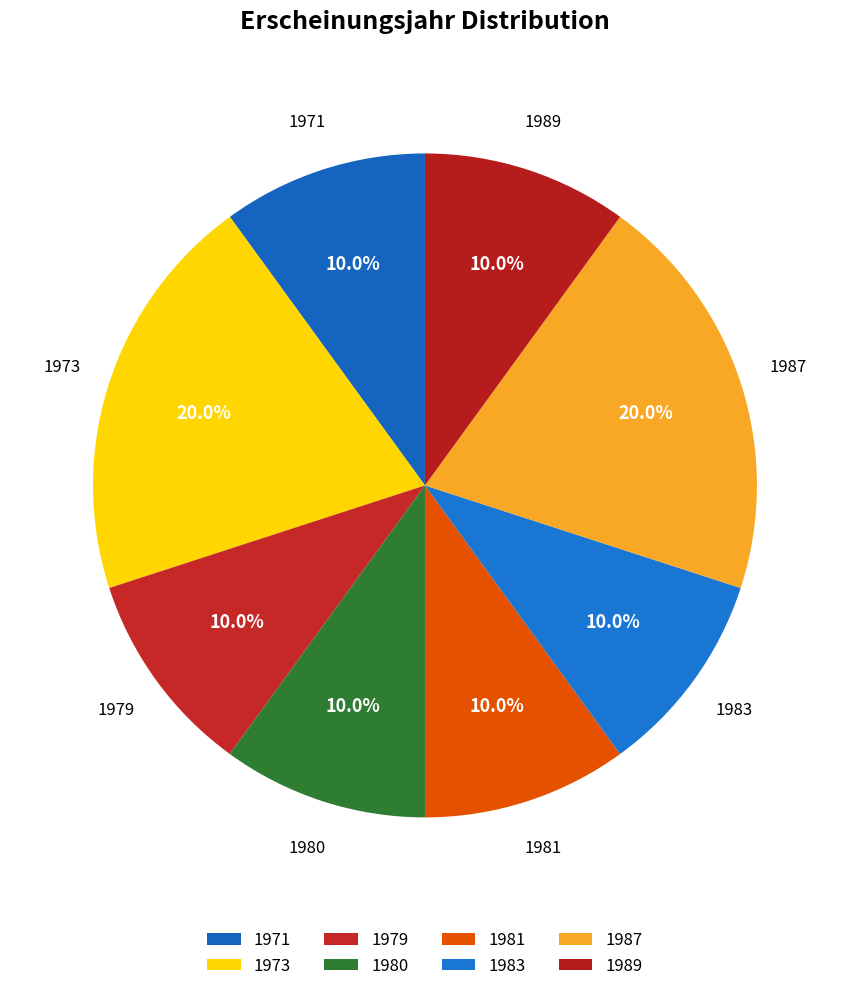

Does any single category account for the majority?

No